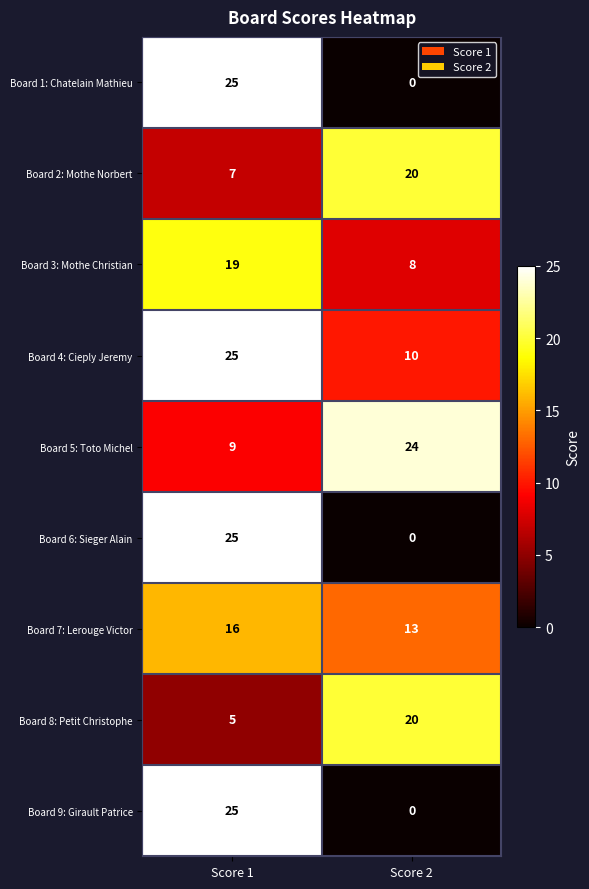

What is the difference between the highest and lowest values at Score 2?

24